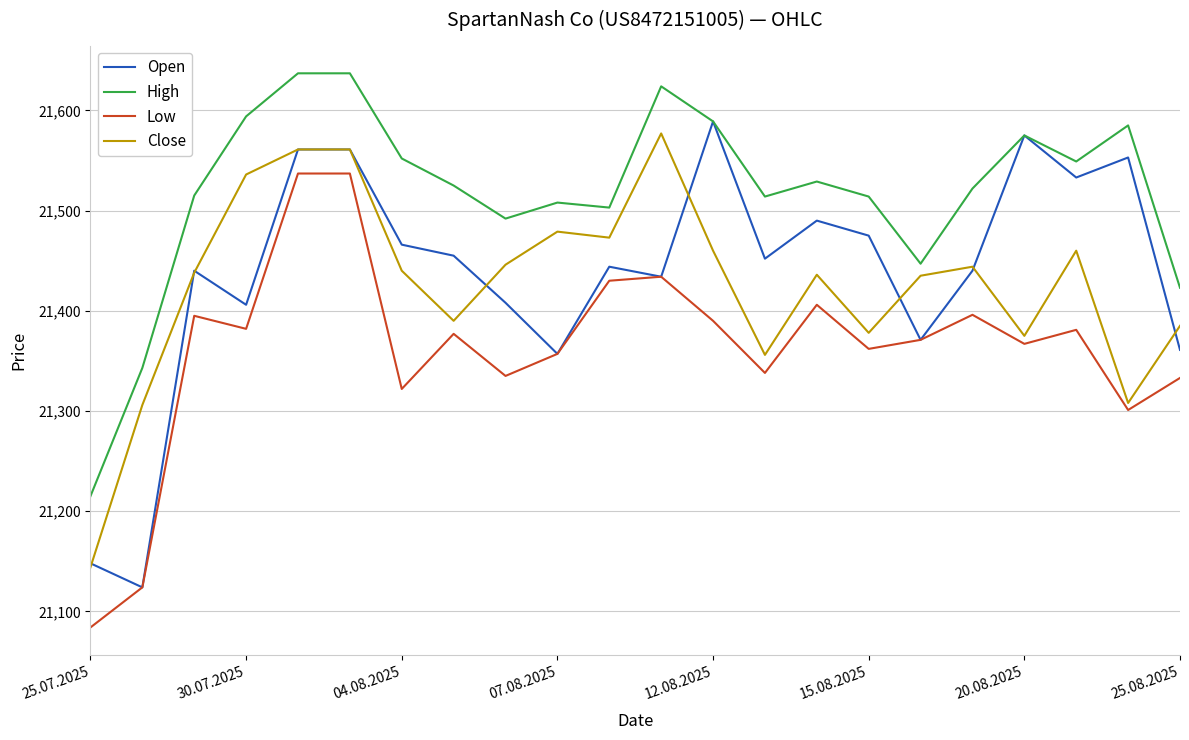

What is the minimum value shown in the chart?

21084